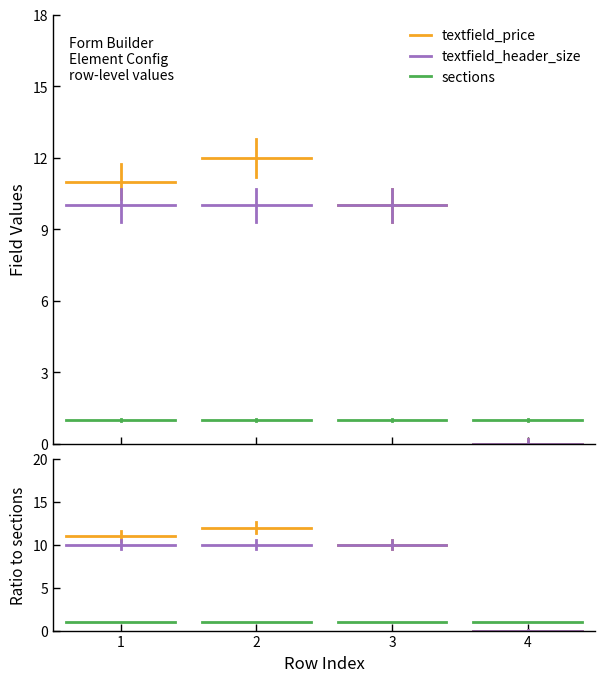

The value of textfield_price at 1 is 4. True or false?

False